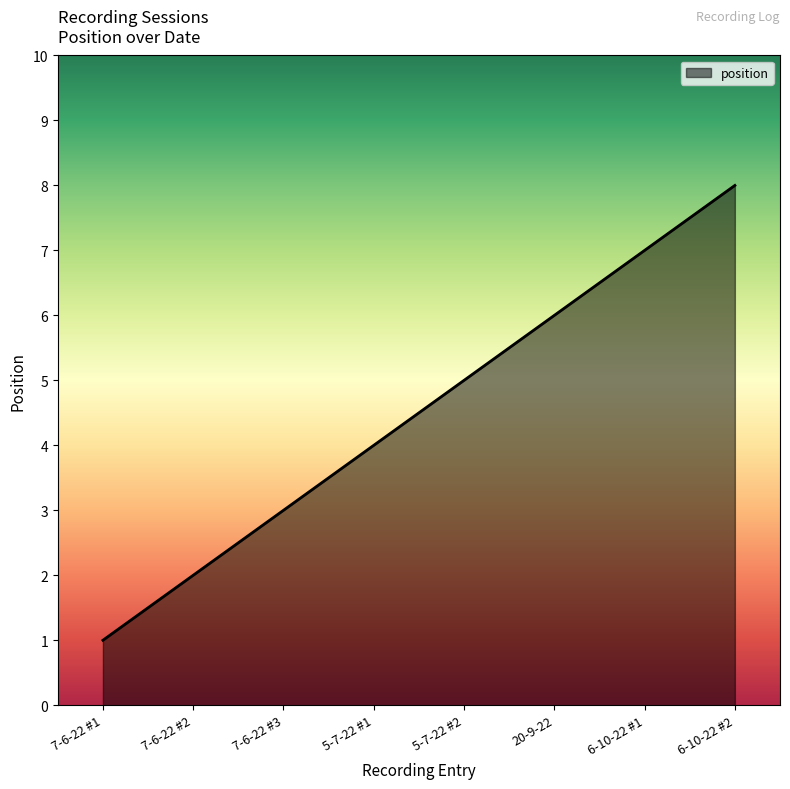

What is the change in value from 7-6-22 #2 to 6-10-22 #2?

+6